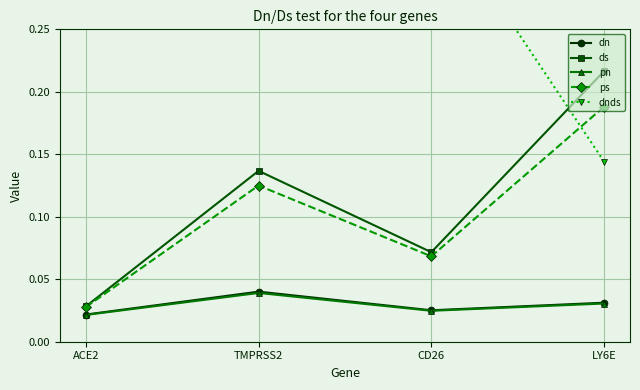

True or false: pn and ds intersect in this chart.

False